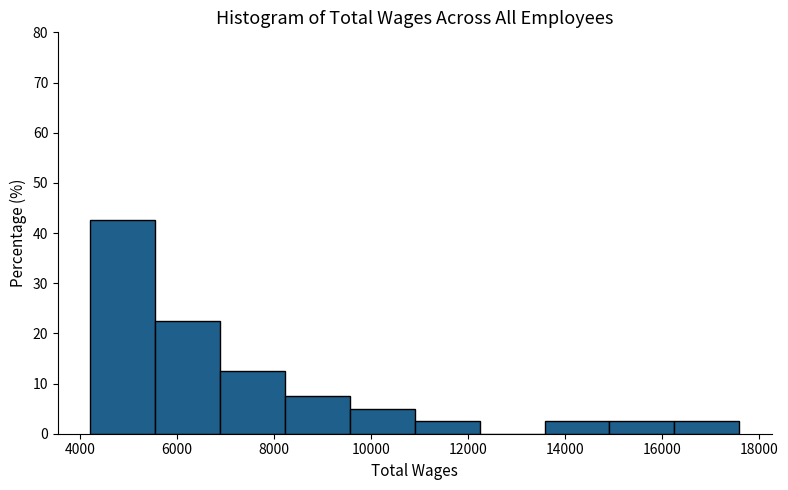

Reading left to right, transcribe this chart: for each bar, give the range it covers on the x-axis and its height. Neither the bar edges nor the heights are printed on the chart, so give them approximately, as read against the axes.

4200 to 5600: 43
5600 to 6800: 23
6800 to 8200: 13
8200 to 9600: 8
9600 to 11000: 5
11000 to 12200: 3
12200 to 13600: 0
13600 to 15000: 3
15000 to 16200: 3
16200 to 17600: 3